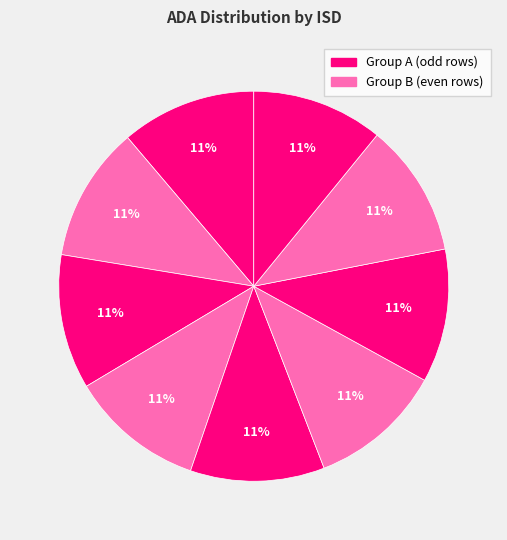

Rank the categories by value from highest to lowest.

McCamey ISD, Gary ISD, Eula ISD, Ben Bolt-Palito Blanco ISD, Sudan ISD, Schleicher ISD, Archer City ISD, Lipan ISD, Petrolia ISD